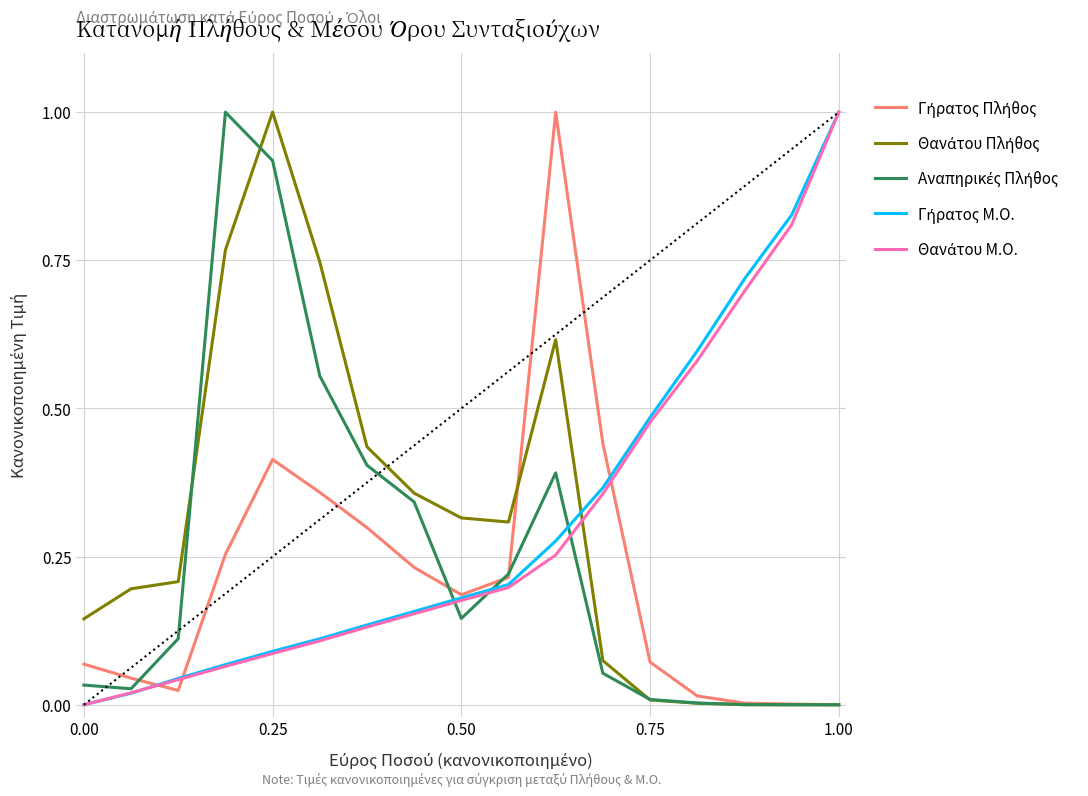

What is the maximum value shown in the chart?

1.0